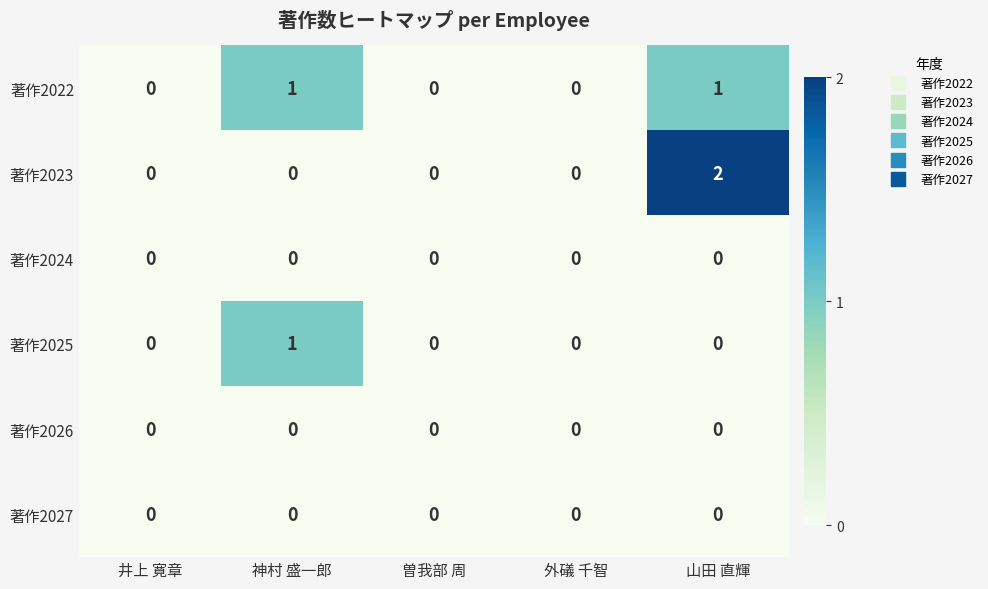

At which category is the sum across all series the highest?

山田 直輝